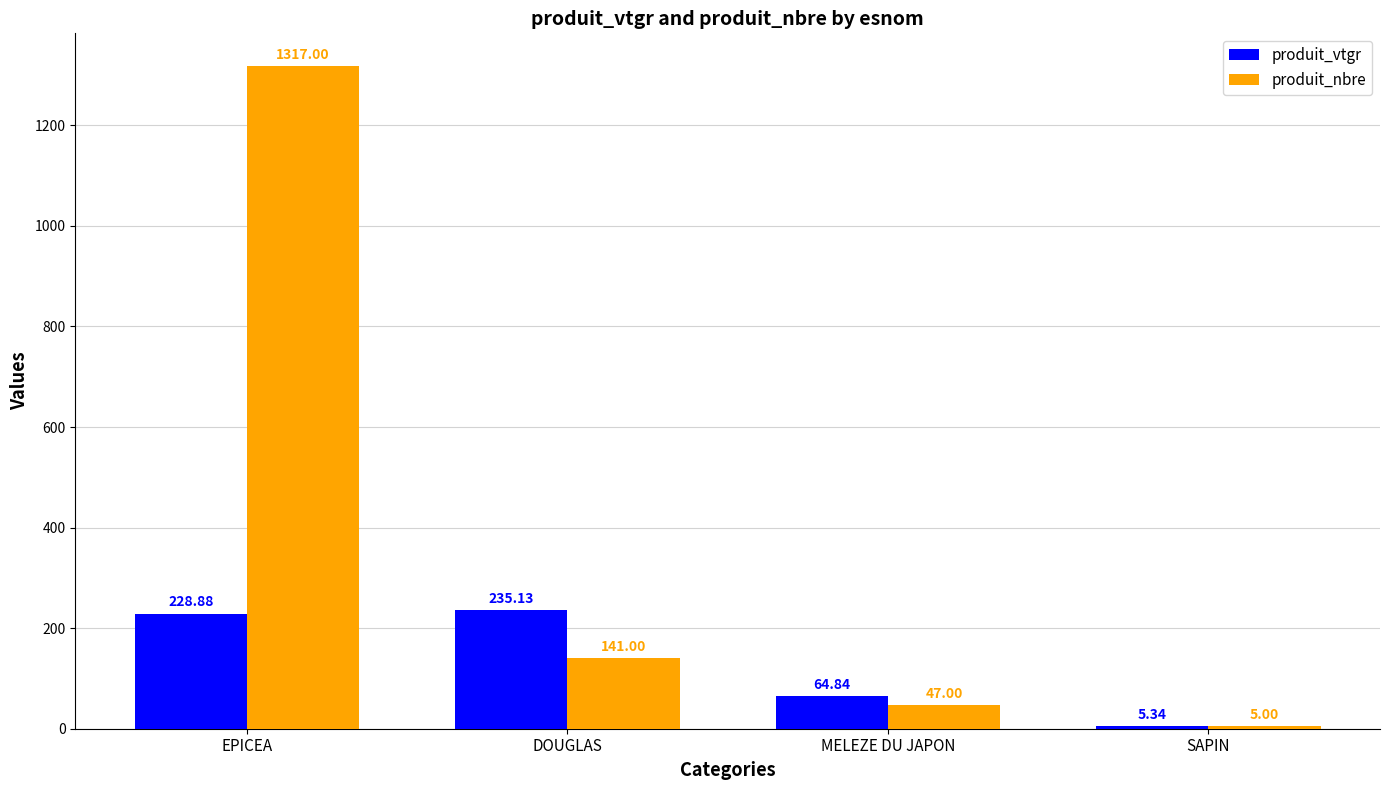

How many distinct data groups are displayed?

2